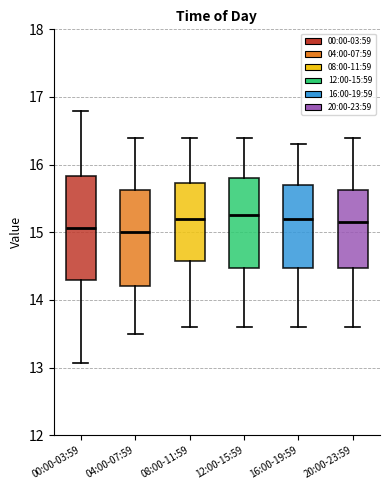

Which box is the tallest, from its lower edge to its upper edge?

00:00-03:59